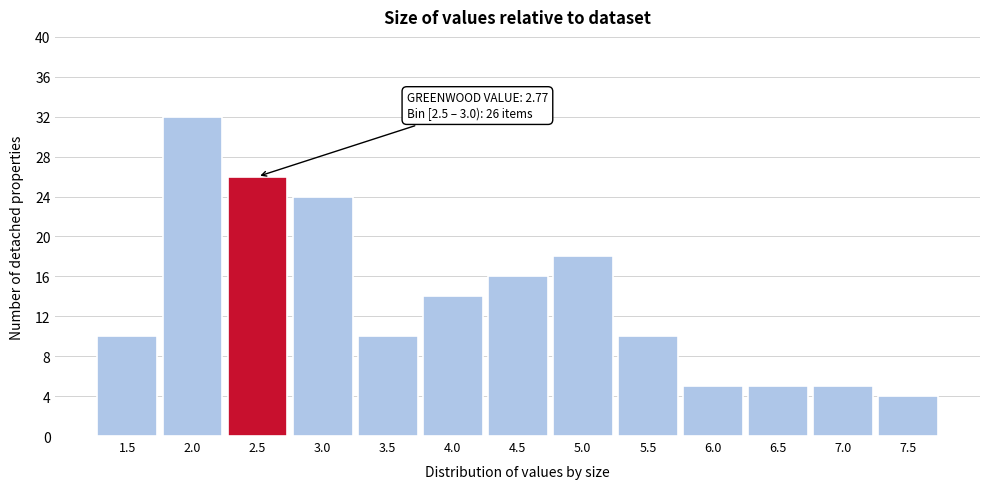

Reading left to right, transcribe all the data shown in this chart.

1.5=10	2.0=32	2.5=26	3.0=24	3.5=10	4.0=14	4.5=16	5.0=18	5.5=10	6.0=5	6.5=5	7.0=5	7.5=4